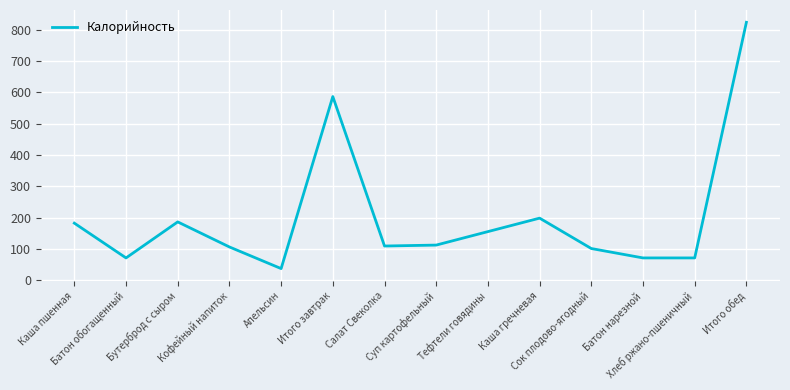

Does the chart display data point markers on the line(s)?

No